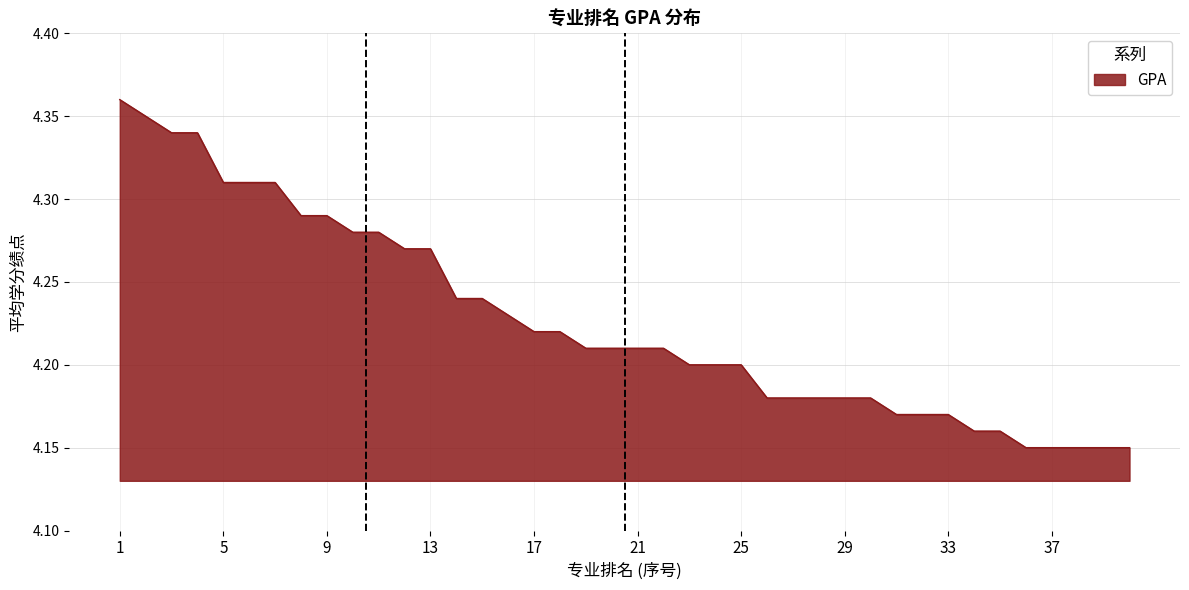

Which category has the highest value across all series?

1